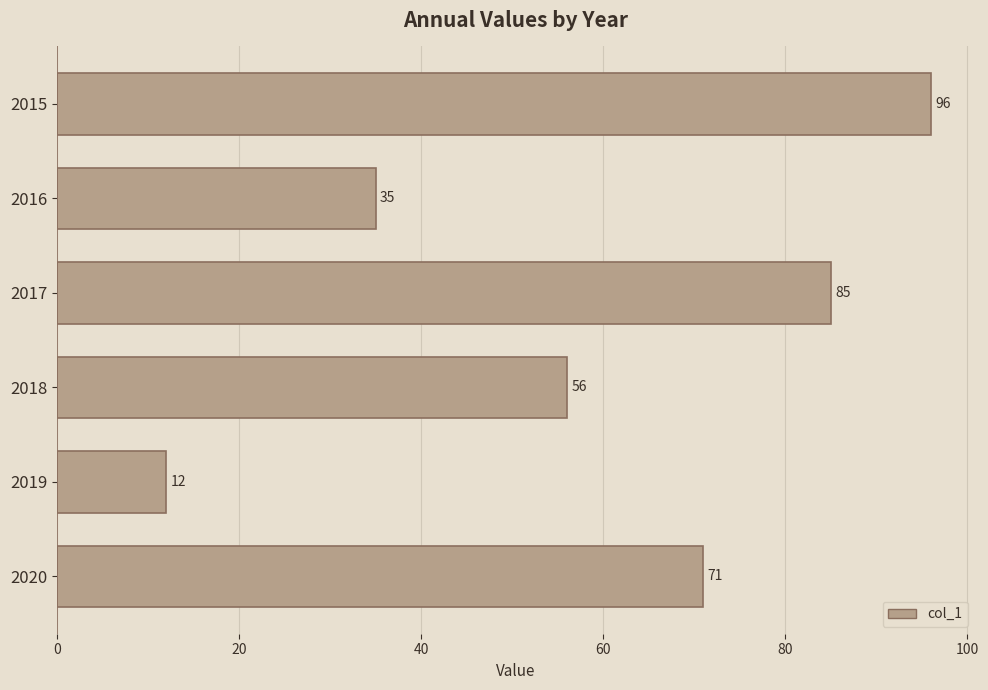

What is the greatest value displayed?

96